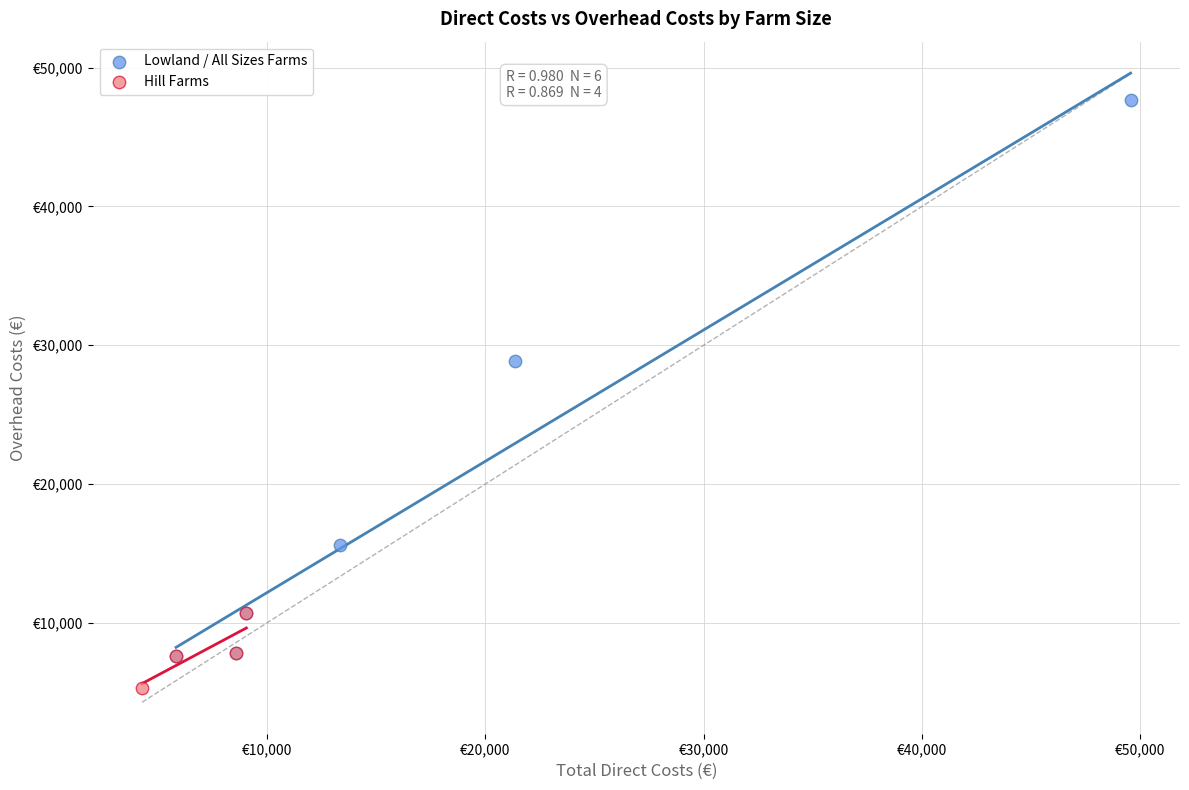

What are all the series names shown in the legend?

Lowland / All Sizes Farms, Hill Farms